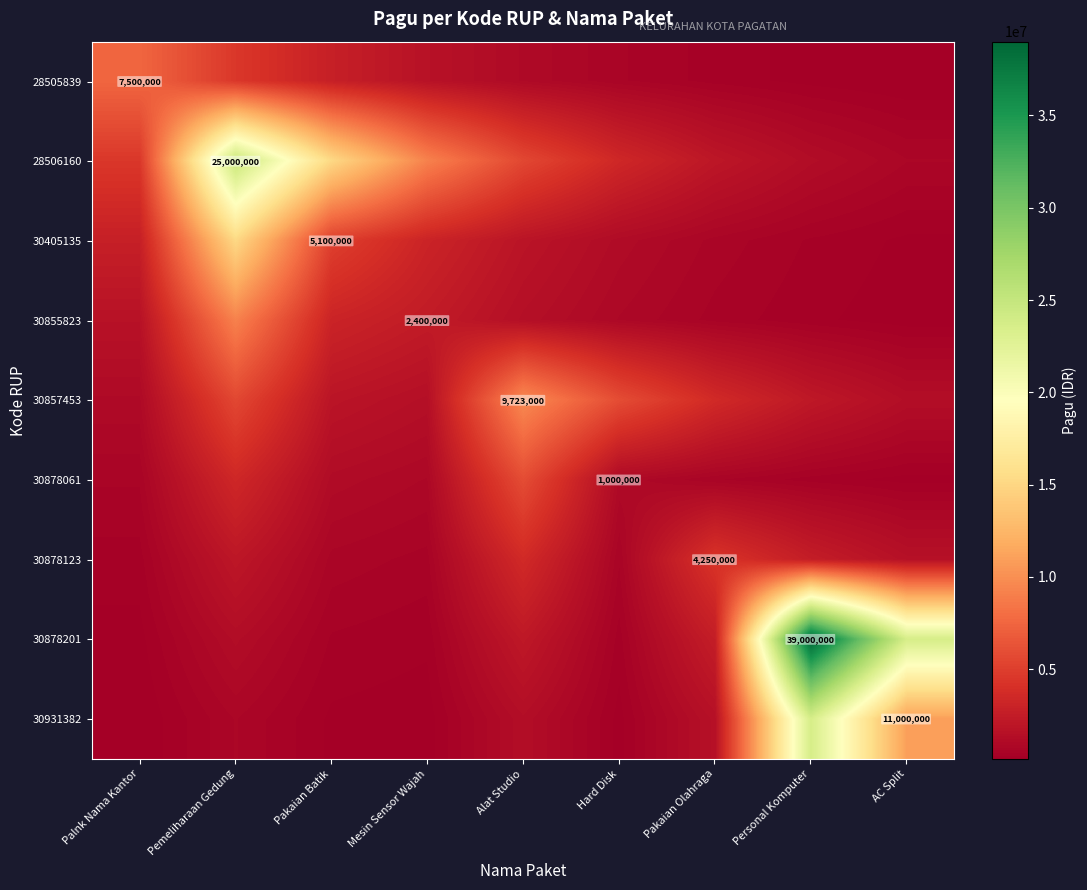

Between Pemeliharaan Gedung and Personal Komputer, which series saw the biggest shift?

30878201